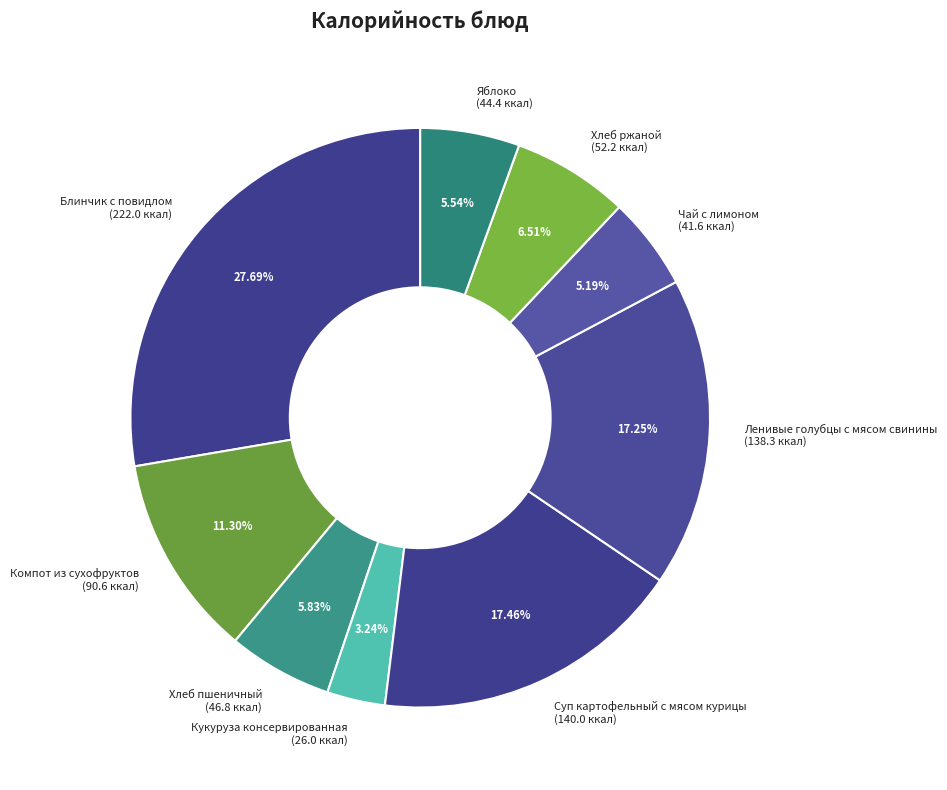

To the nearest percent, what is the difference between the largest and smallest slice percentages?

24%